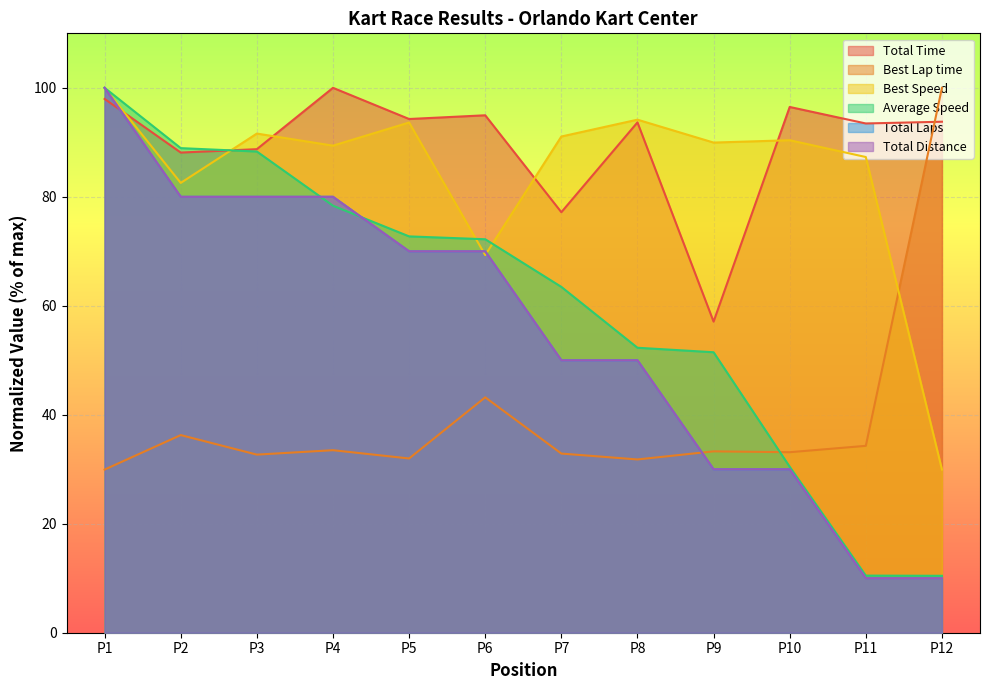

Does the chart display data point markers on the line(s)?

No